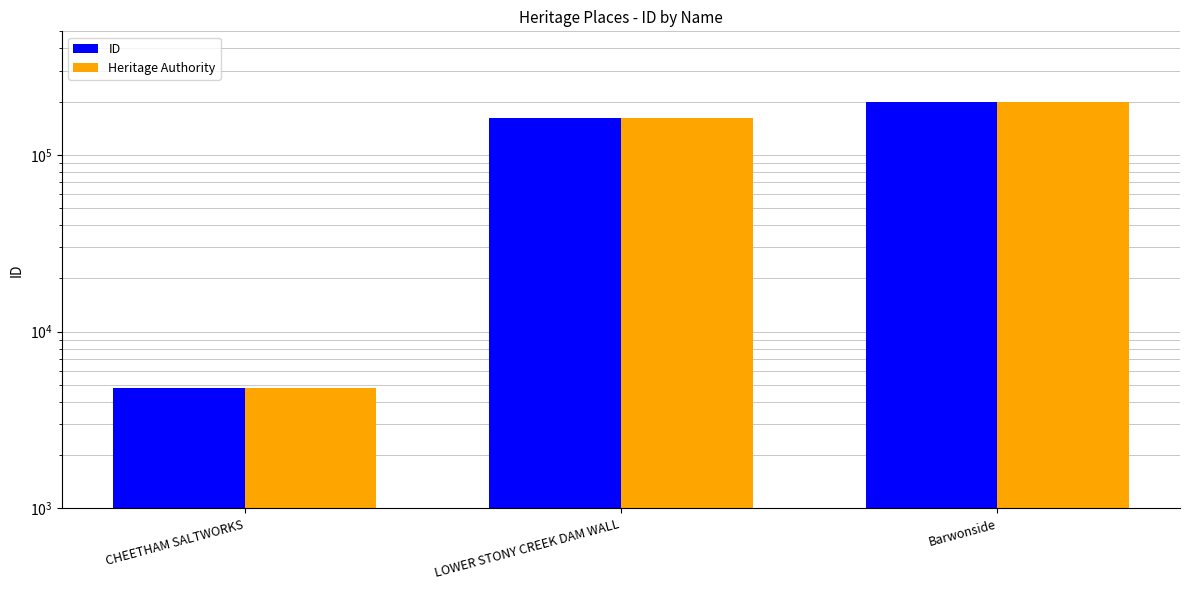

How many ID values are between 4820 and 200346?

3